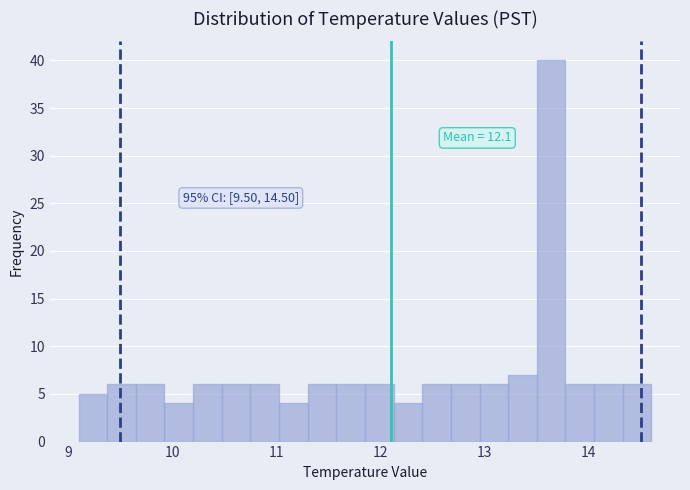

Read against the x-axis, roughly where is the centre of the tallest bar?

13.6